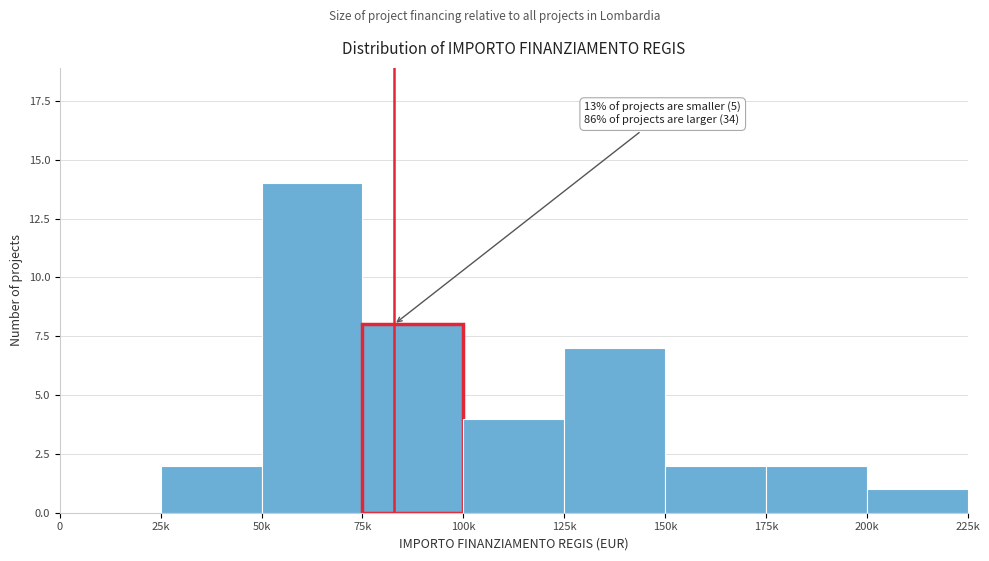

Reading right to left, extract all data points from this chart.

200k=1	175k=2	150k=2	125k=7	100k=4	75k=8	50k=14	25k=2	0=0